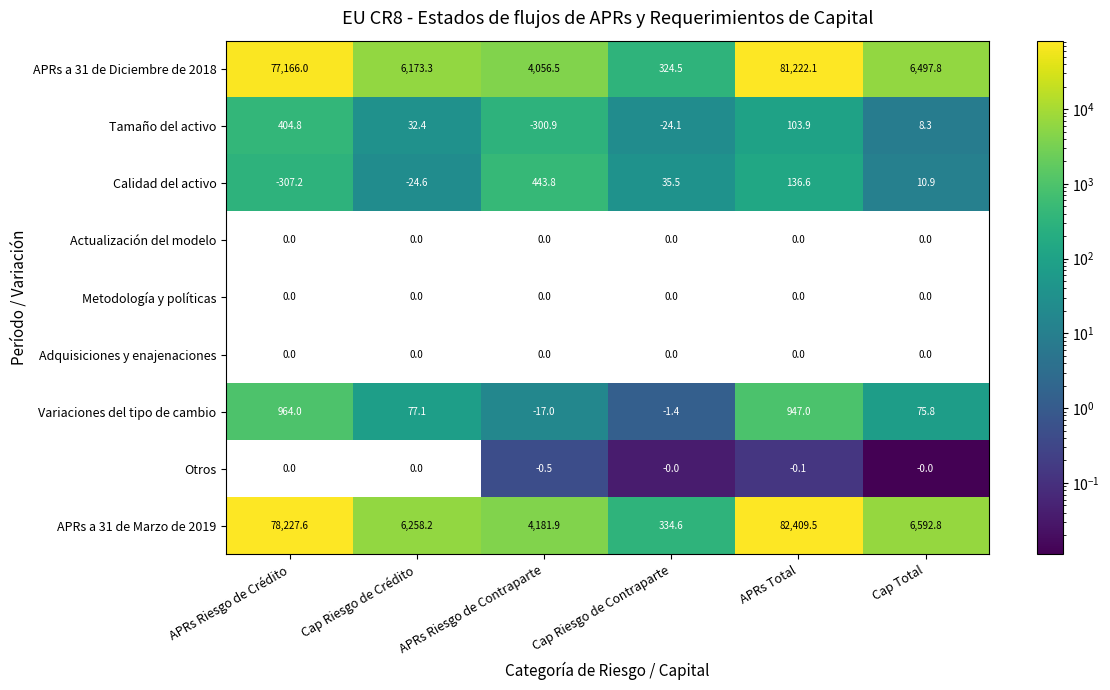

Which label corresponds to the smallest value in the chart?

Cap Total